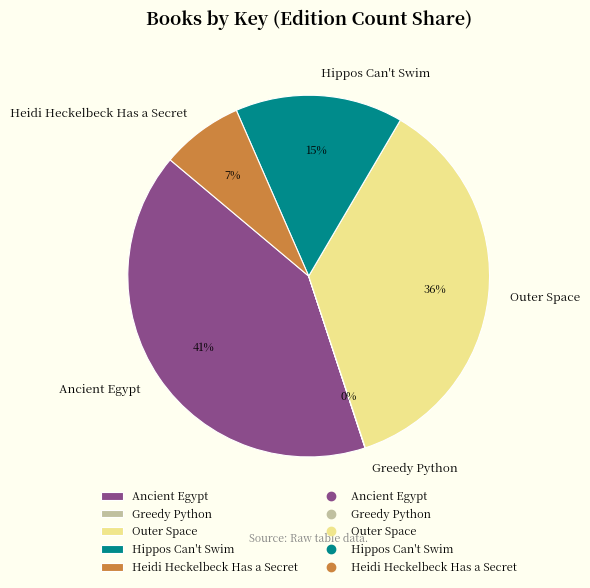

What is the largest slice in the pie chart?

Ancient Egypt